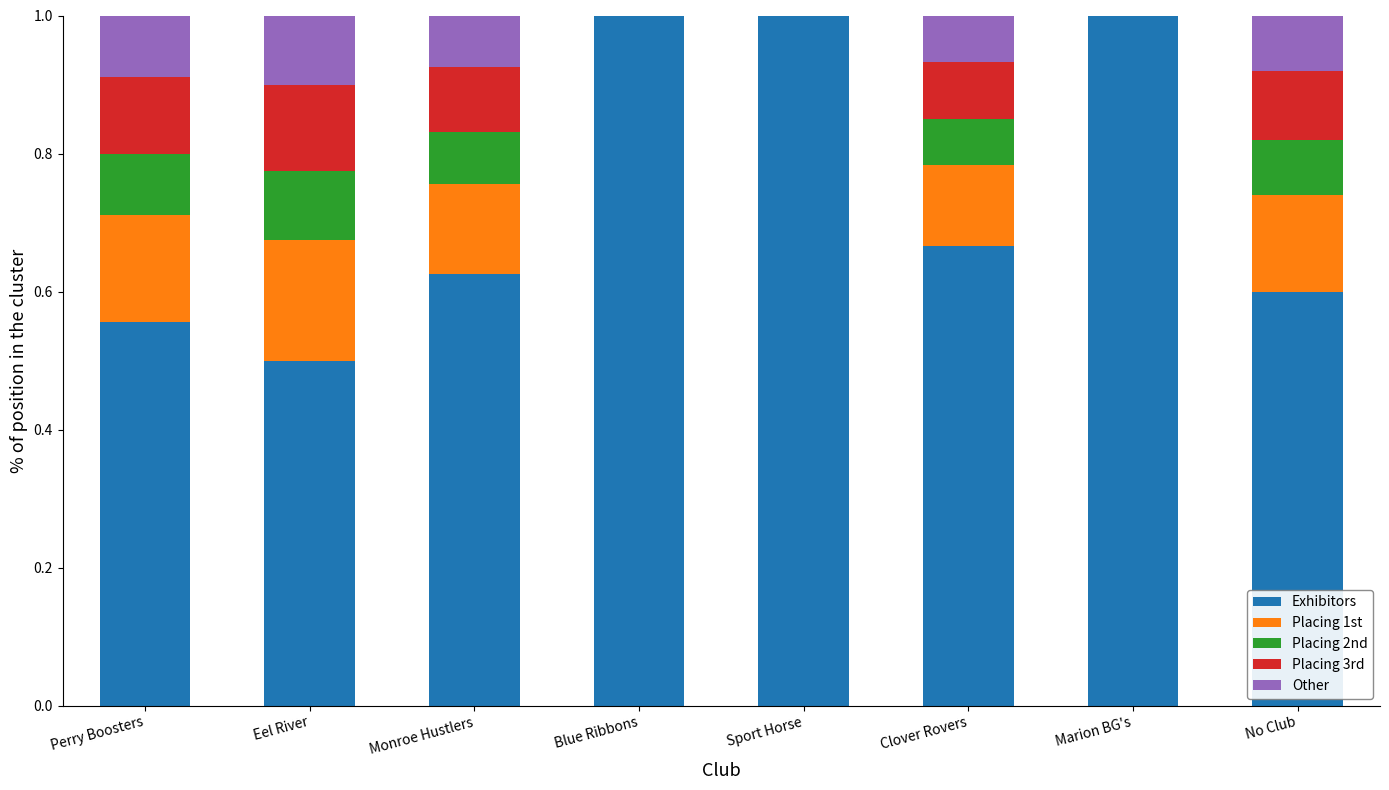

What is the sum of the Exhibitors values at No Club and Monroe Hustlers?

1.2